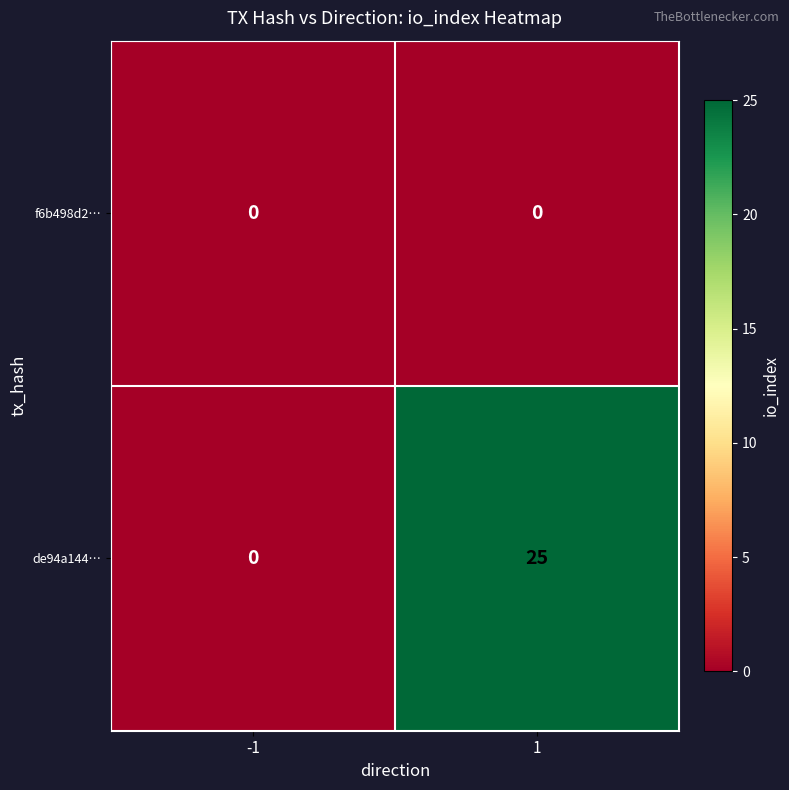

What is the total value across all series at 1?

25